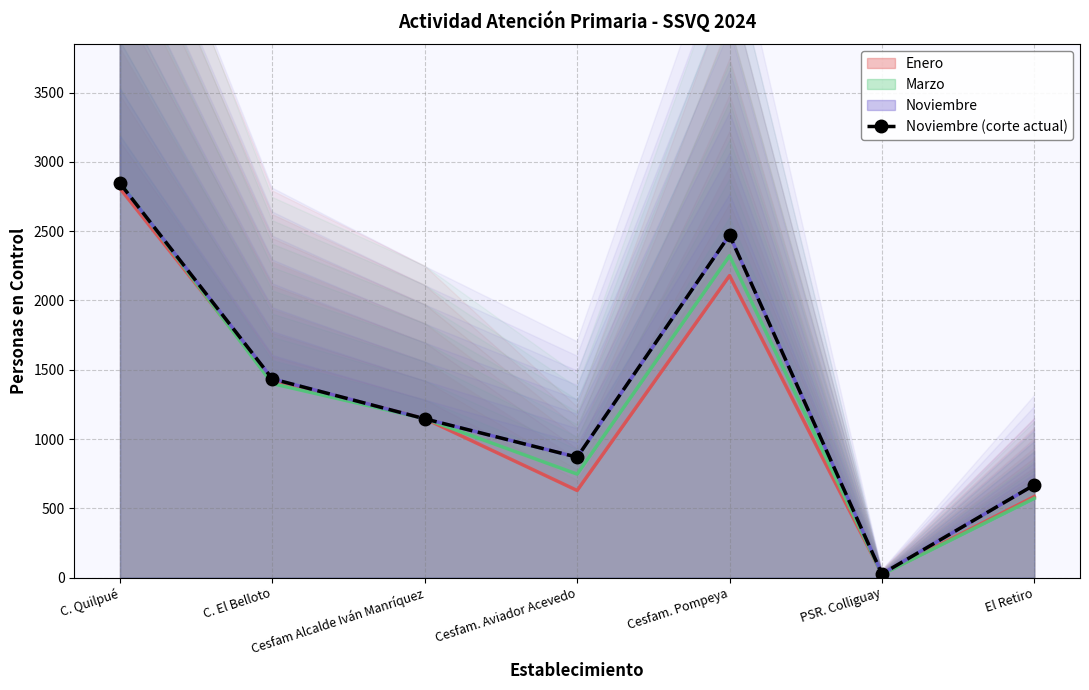

How many data points are above 1146?

3